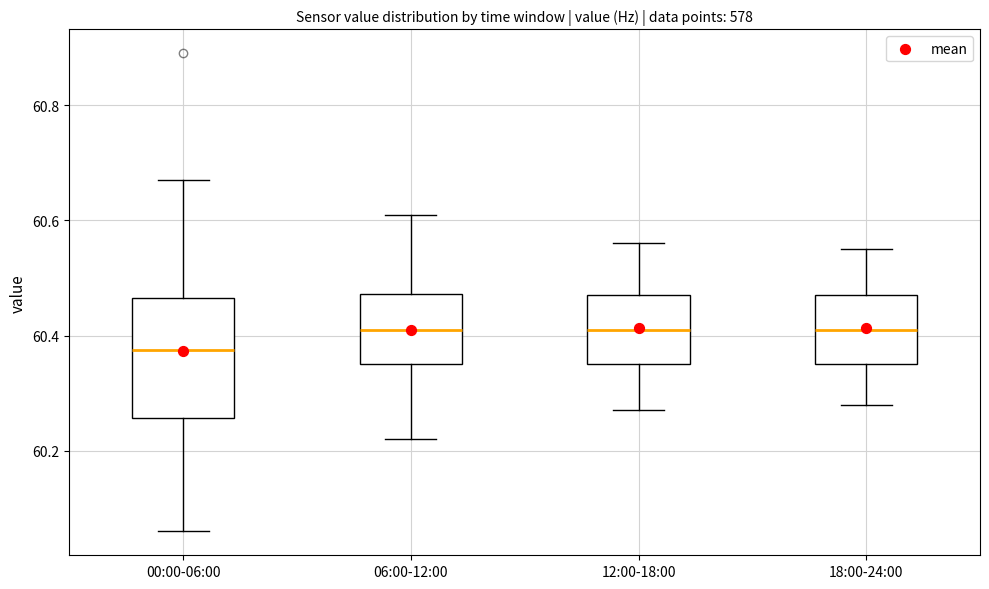

Reading left to right, transcribe this box plot: for each box, give where its median line is, the range the box spans, and where its two whiskers end, as read against the y-axis. The values are not printed on the chart, so give them approximately, as read against the axis.

00:00-06:00: median 60.38, box 60.26 to 60.46, whiskers 60.06 to 60.68
06:00-12:00: median 60.42, box 60.36 to 60.48, whiskers 60.22 to 60.62
12:00-18:00: median 60.42, box 60.36 to 60.48, whiskers 60.28 to 60.56
18:00-24:00: median 60.42, box 60.36 to 60.48, whiskers 60.28 to 60.56